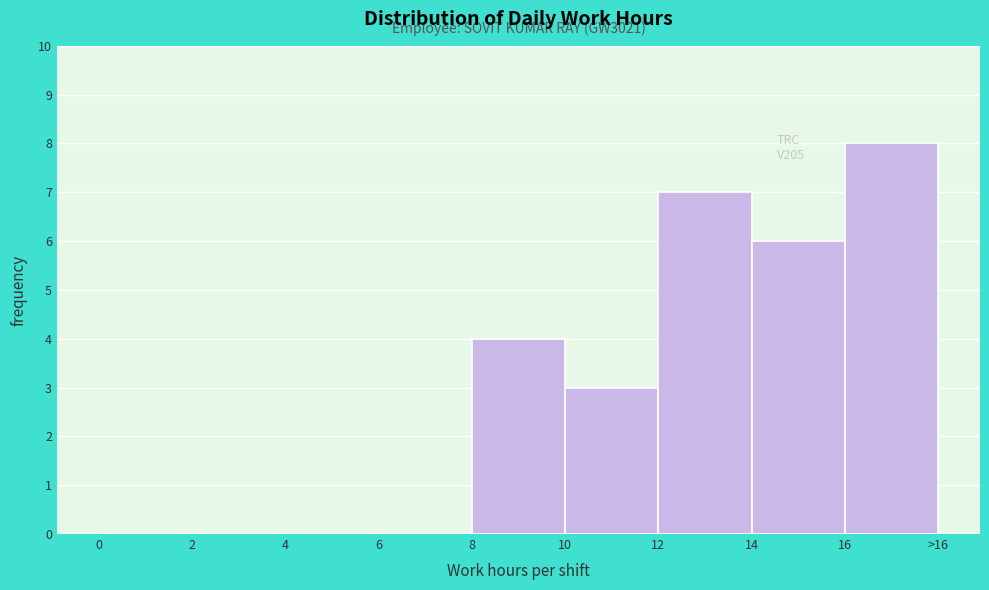

Reading left to right, list all the values displayed in this chart.

0=0	2=0	4=0	6=0	8=4	10=3	12=7	14=6	16=8